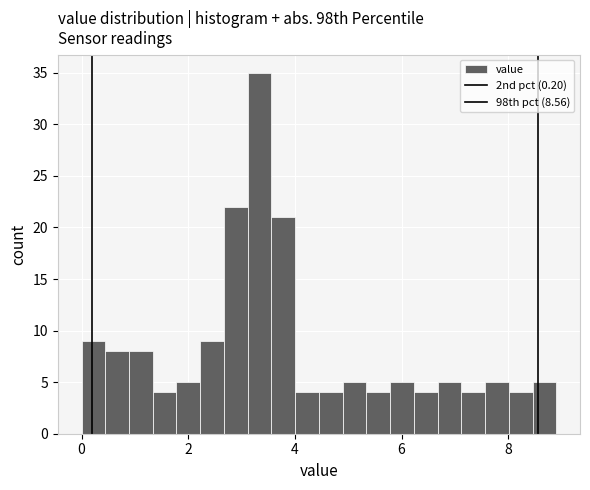

Around what value on the x-axis is the tallest bar? Give the approximate position of its centre, as read against the axis.

3.4